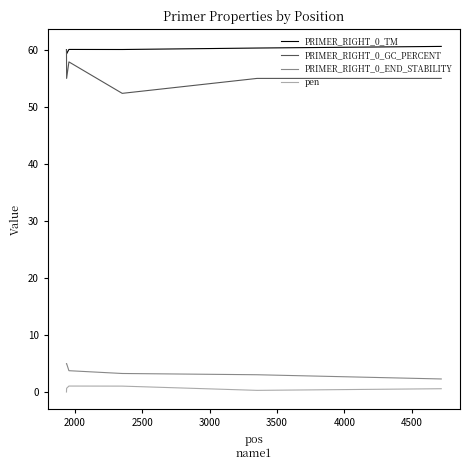

True or false: PRIMER_RIGHT_0_END_STABILITY and PRIMER_RIGHT_0_TM cross at least once.

False